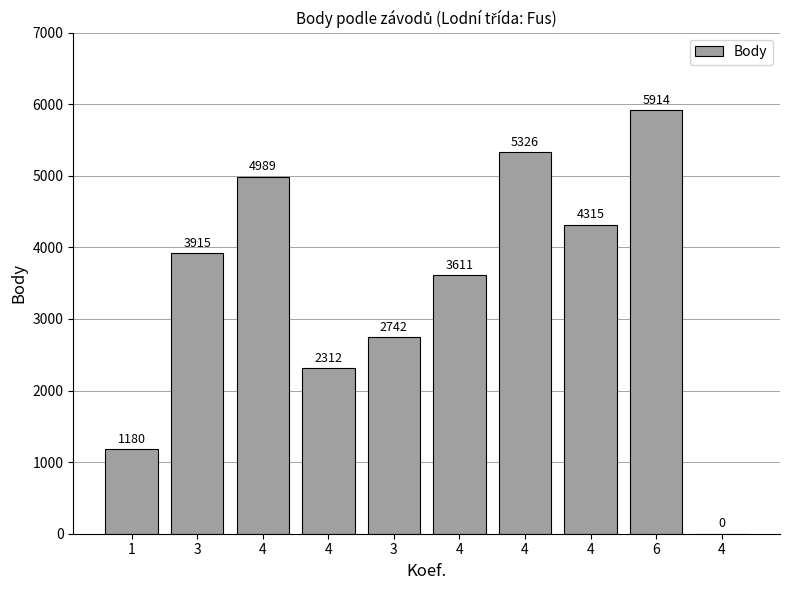

What is the label of the 1st bar from the right?

4